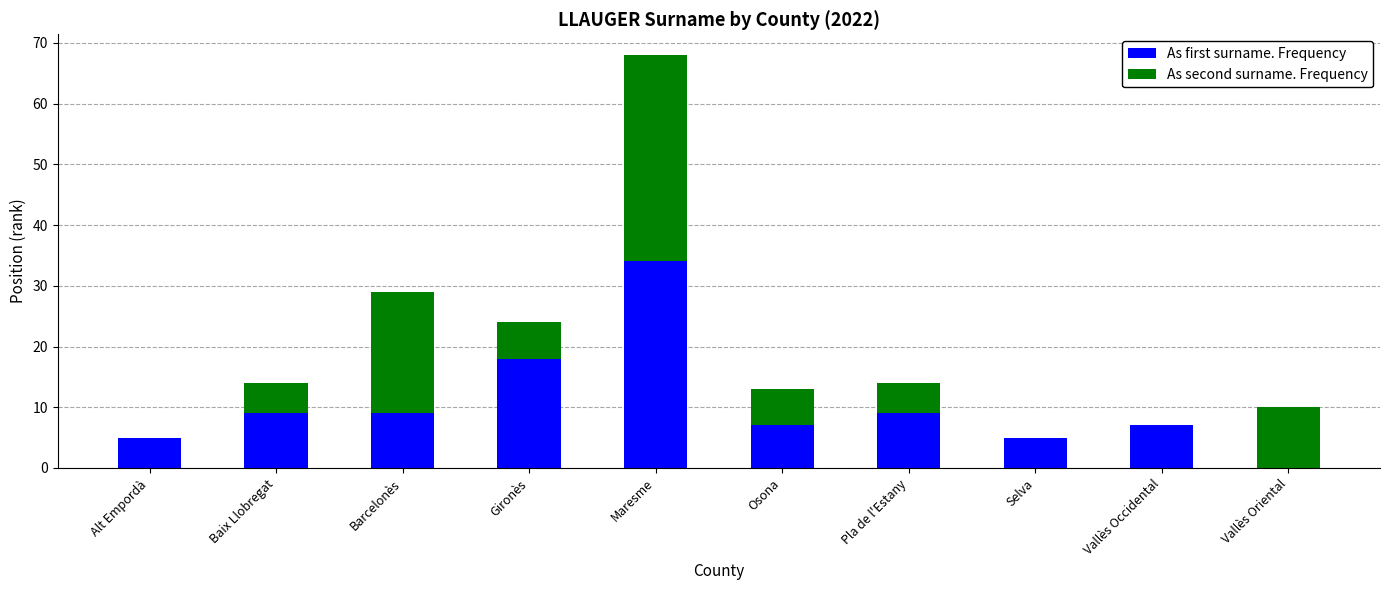

Are the bars horizontal?

No